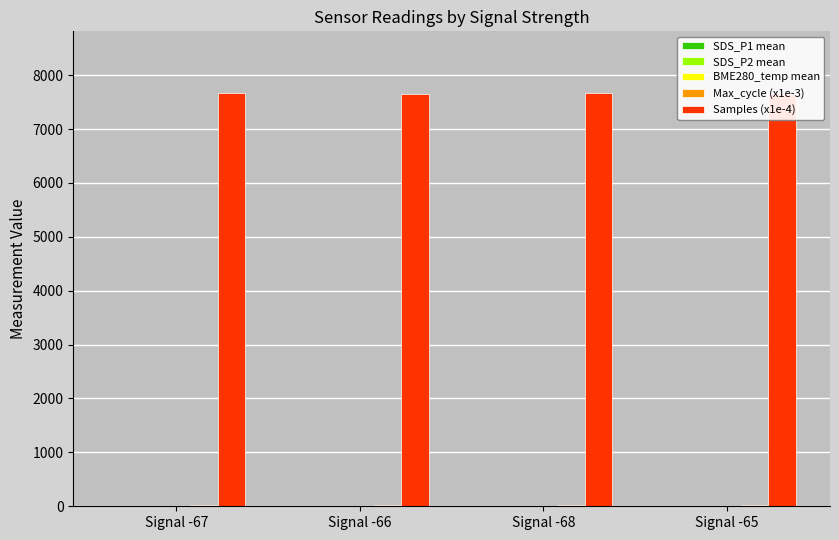

At which label does SDS_P1 mean reach its minimum?

Signal -65